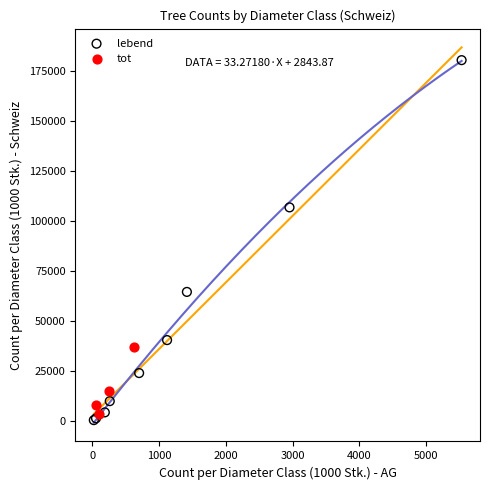

Which series has the largest Y range (max minus min)?

lebend